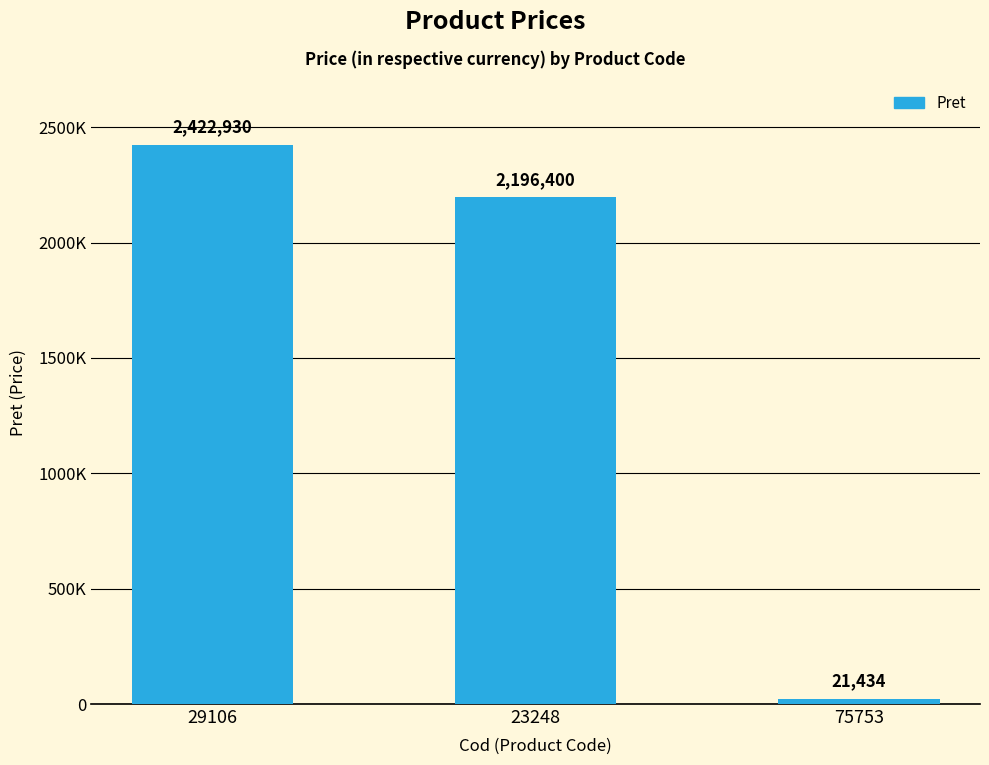

Does the chart contain any negative values?

No